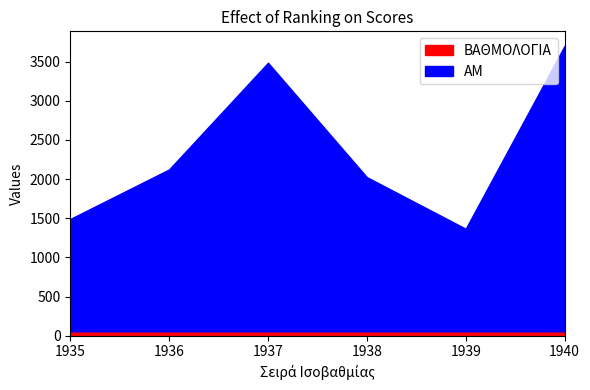

Reading right to left, what are all the values shown in this chart?

AM: 1940=3645.0	1939=1309.0	1938=1968.0	1937=3429.0	1936=2067.0	1935=1434.0
ΒΑΘΜΟΛΟΓΙΑ: 1940=57.2	1939=57.2	1938=57.2	1937=57.2	1936=57.2	1935=57.2